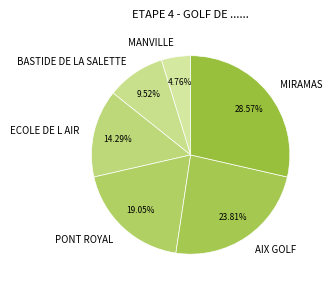

How many segments does this pie chart have?

6